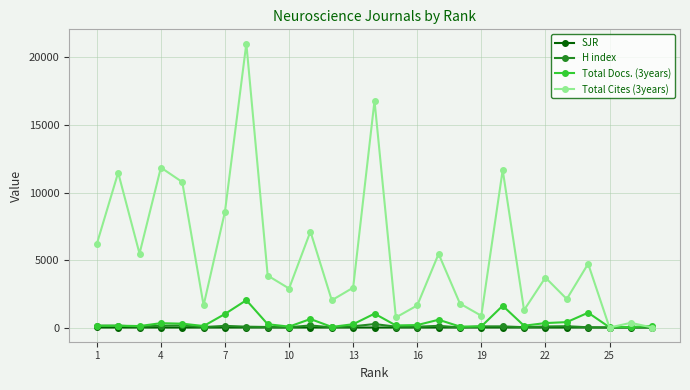

What is the average value of the SJR series?

0.8